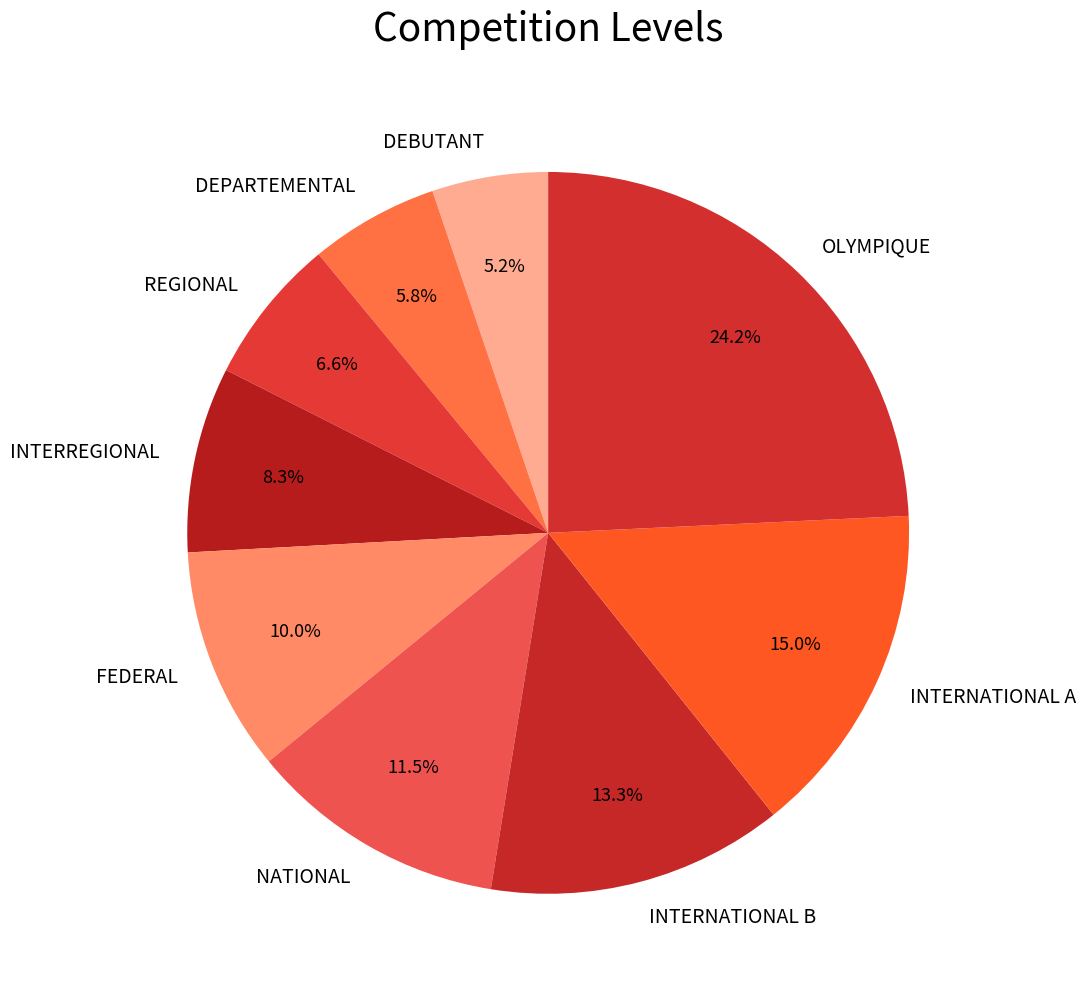

Is there a majority slice in this chart?

No